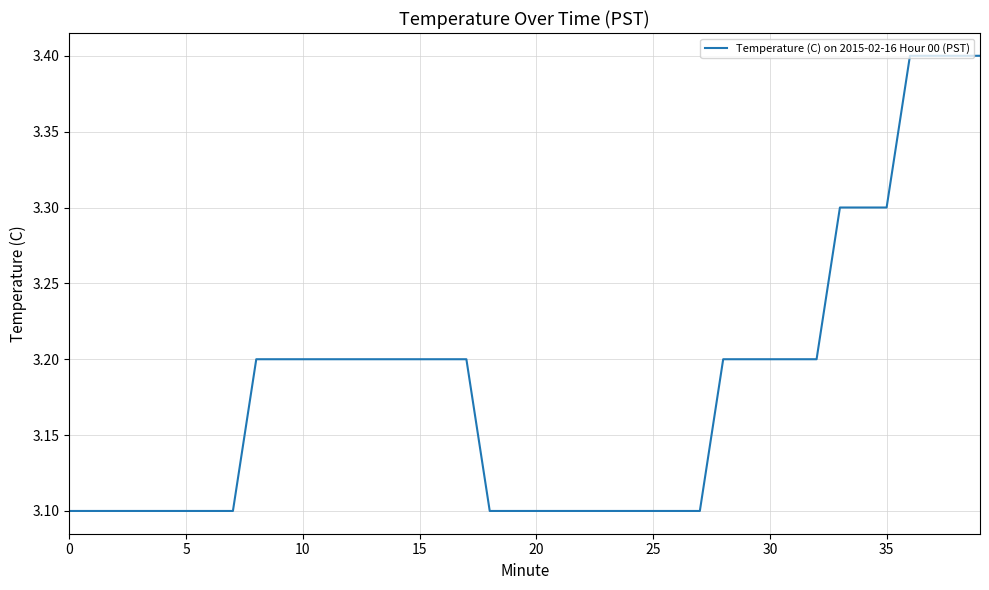

What is the difference between the maximum and minimum values?

0.3